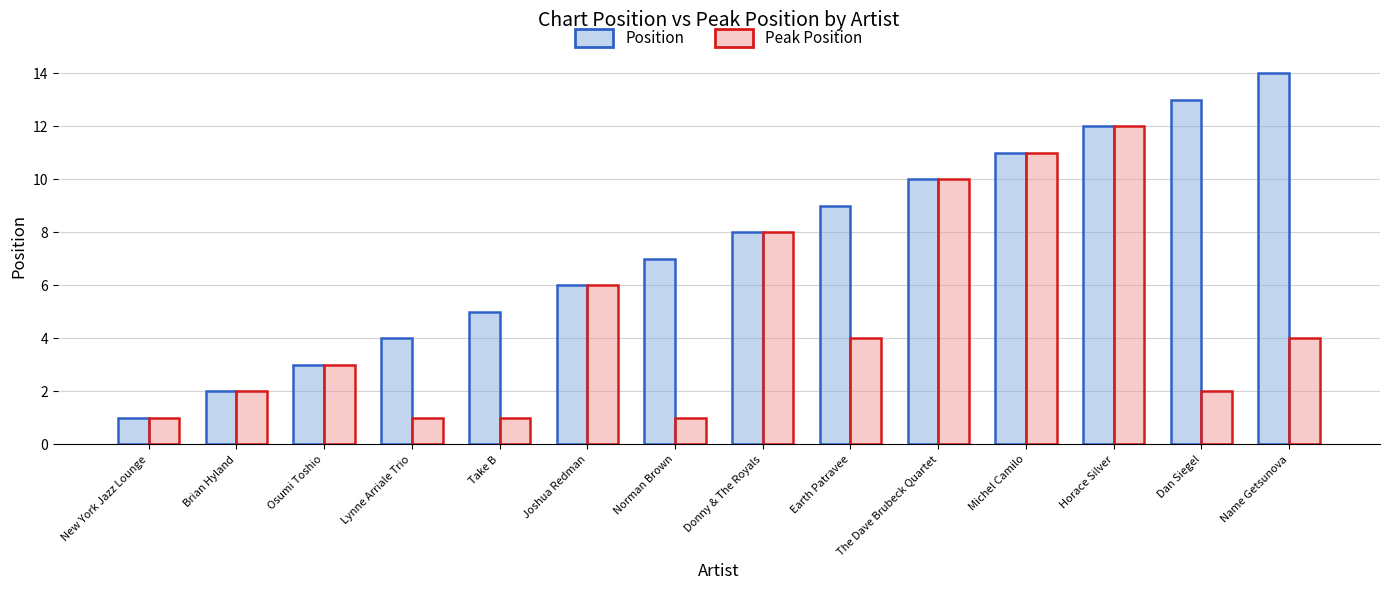

What is the label of the 1st bar from the right?

Name Getsunova